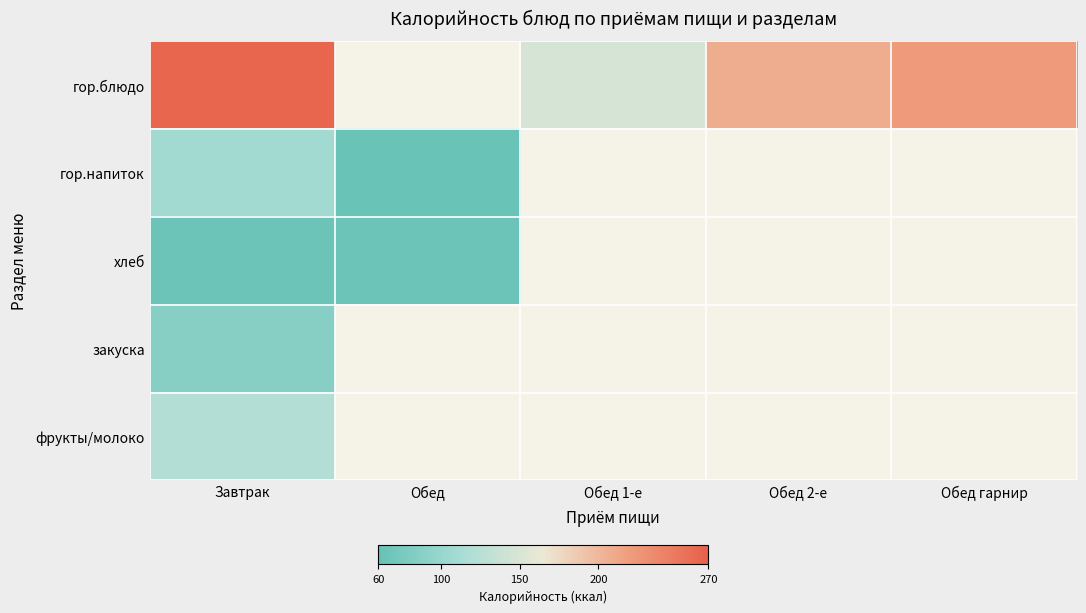

Rank the series by their maximum value, from lowest to highest.

хлеб, закуска, гор.напиток, фрукты/молоко, гор.блюдо